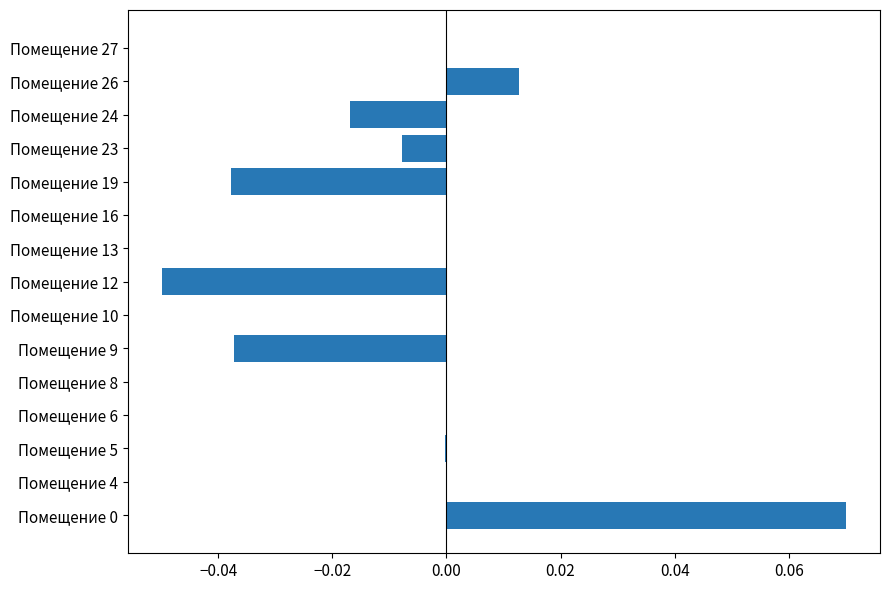

How many categories are shown in the chart?

15